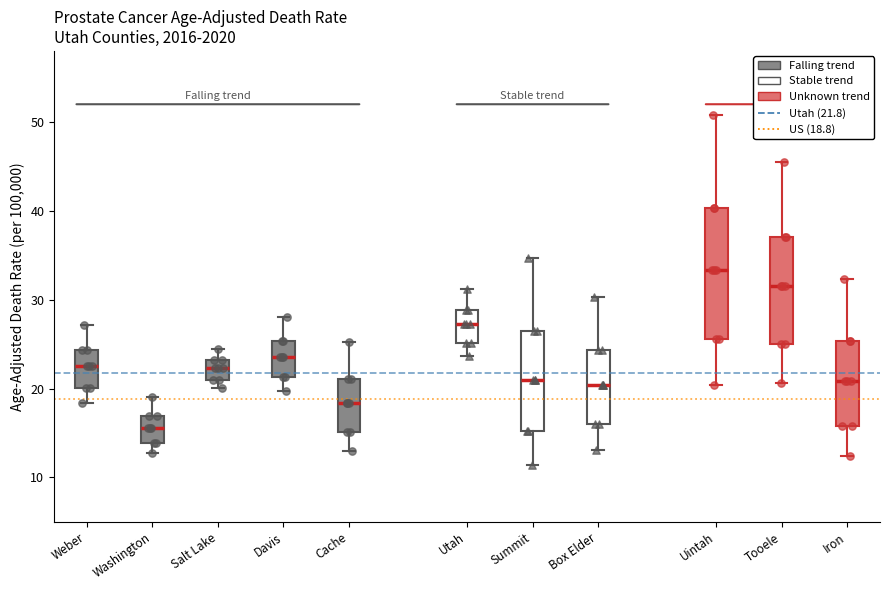

Reading left to right, read every box against the y-axis: the position of its median line, the range the box covers, and the ends of its whiskers. The values are not printed on the chart, so give them approximately, as read against the axis.

Weber: median 23, box 20 to 24, whiskers 18 to 27
Washington: median 16, box 14 to 17, whiskers 13 to 19
Salt Lake: median 22, box 21 to 23, whiskers 20 to 25
Davis: median 24, box 21 to 25, whiskers 20 to 28
Cache: median 18, box 15 to 21, whiskers 13 to 25
Utah: median 27, box 25 to 29, whiskers 24 to 31
Summit: median 21, box 15 to 26, whiskers 11 to 35
Box Elder: median 20, box 16 to 24, whiskers 13 to 30
Uintah: median 33, box 26 to 40, whiskers 20 to 51
Tooele: median 32, box 25 to 37, whiskers 21 to 46
Iron: median 21, box 16 to 25, whiskers 12 to 32